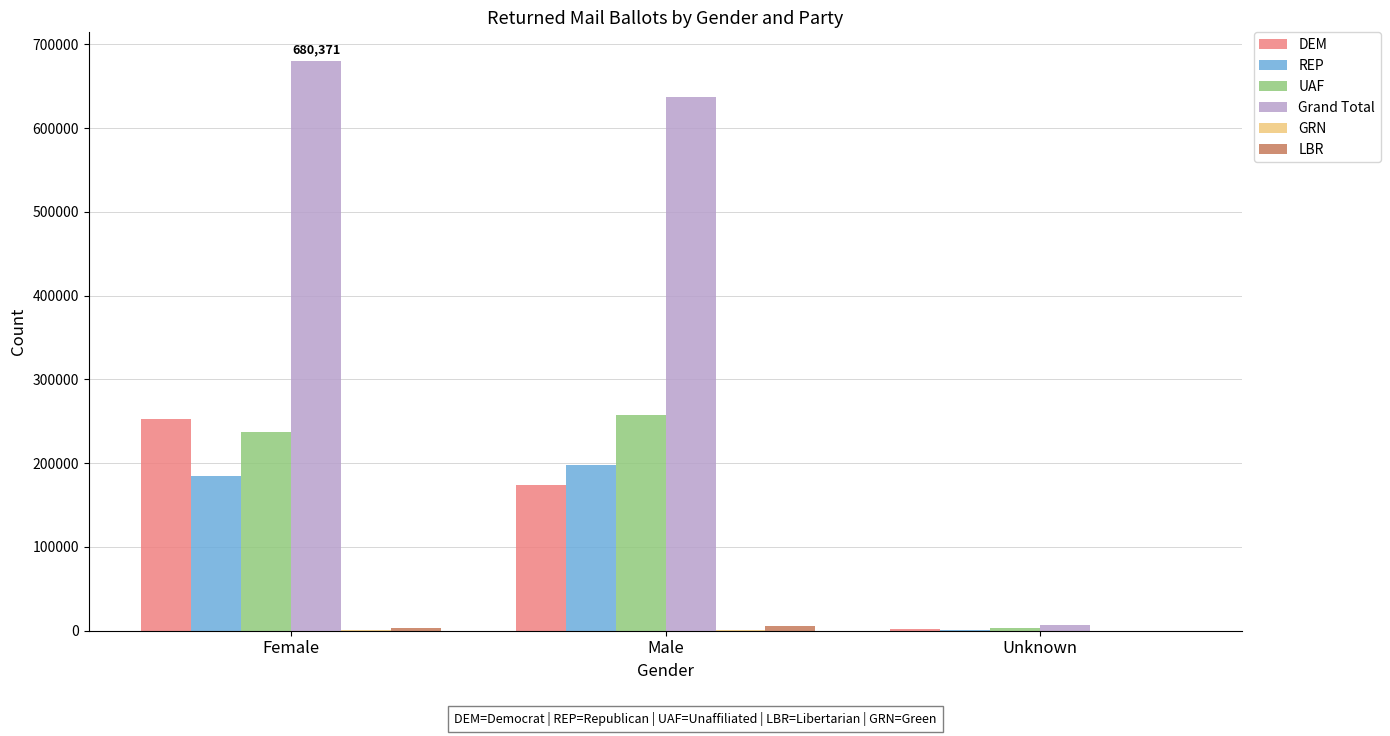

At which category is the sum across all series the highest?

Female